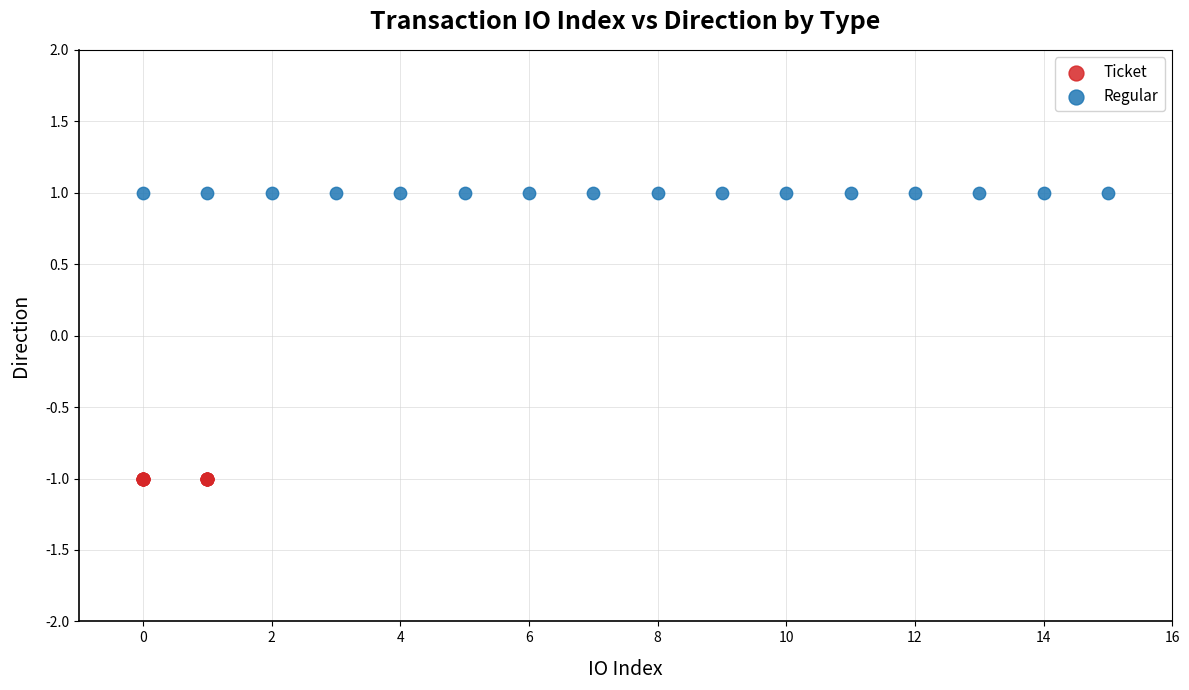

Which series contains the highest Y value?

Regular